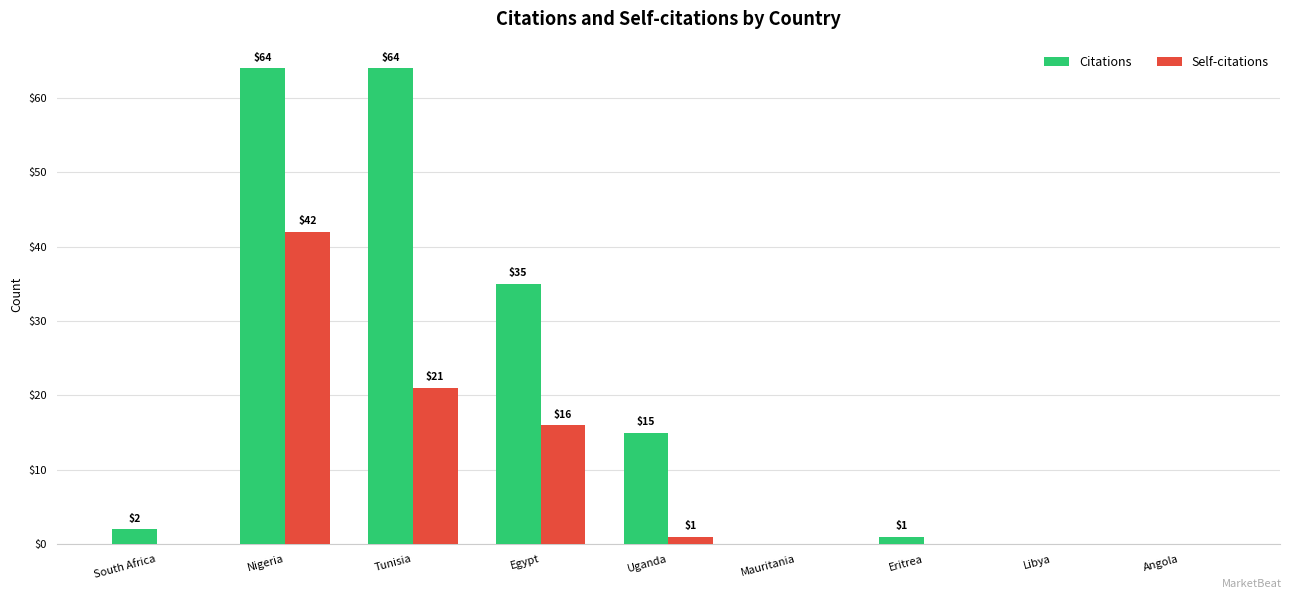

Reading right to left, list all the values displayed in this chart.

Citations: Angola=0	Libya=0	Eritrea=1	Mauritania=0	Uganda=15	Egypt=35	Tunisia=64	Nigeria=64	South Africa=2
Self-citations: Angola=0	Libya=0	Eritrea=0	Mauritania=0	Uganda=1	Egypt=16	Tunisia=21	Nigeria=42	South Africa=0